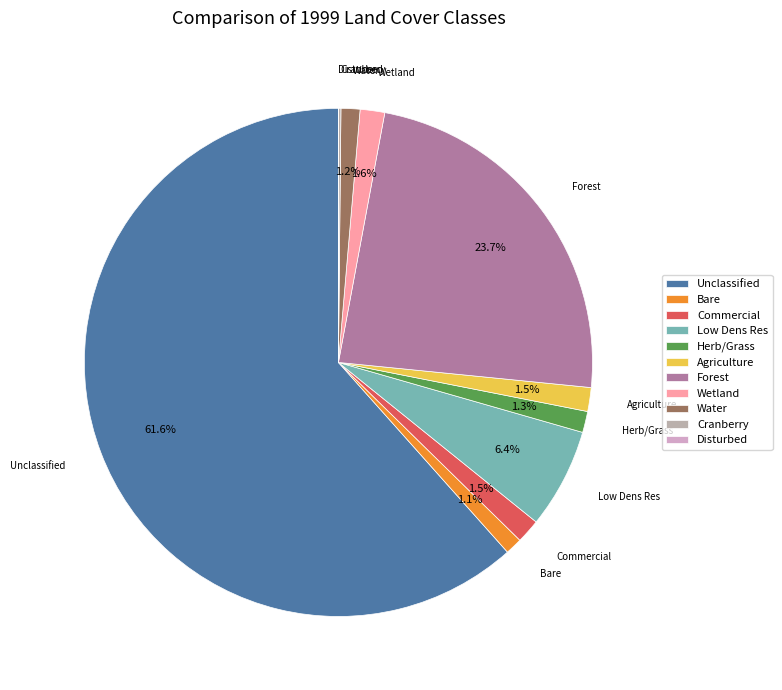

Is the sum of Agriculture and Commercial greater than half?

No